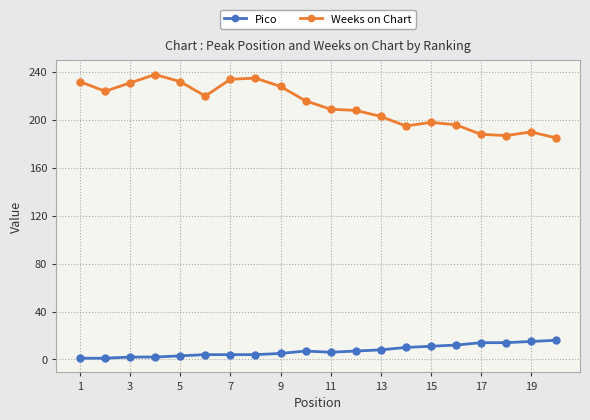

Which series has the largest range (max minus min)?

Weeks on Chart